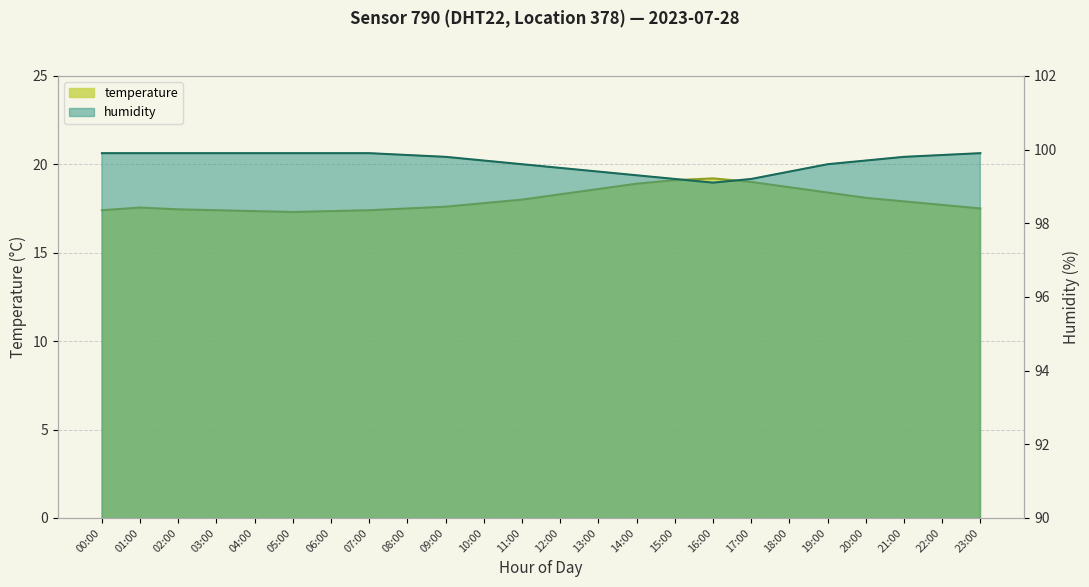

Reading left to right, extract all data points from this chart.

temperature: 00:00=17.4	01:00=17.6	02:00=17.4	03:00=17.4	04:00=17.4	05:00=17.3	06:00=17.4	07:00=17.4	08:00=17.5	09:00=17.6	10:00=17.8	11:00=18.0	12:00=18.3	13:00=18.6	14:00=18.9	15:00=19.1	16:00=19.2	17:00=19.0	18:00=18.7	19:00=18.4	20:00=18.1	21:00=17.9	22:00=17.7	23:00=17.5
humidity: 00:00=99.9	01:00=99.9	02:00=99.9	03:00=99.9	04:00=99.9	05:00=99.9	06:00=99.9	07:00=99.9	08:00=99.8	09:00=99.8	10:00=99.7	11:00=99.6	12:00=99.5	13:00=99.4	14:00=99.3	15:00=99.2	16:00=99.1	17:00=99.2	18:00=99.4	19:00=99.6	20:00=99.7	21:00=99.8	22:00=99.8	23:00=99.9